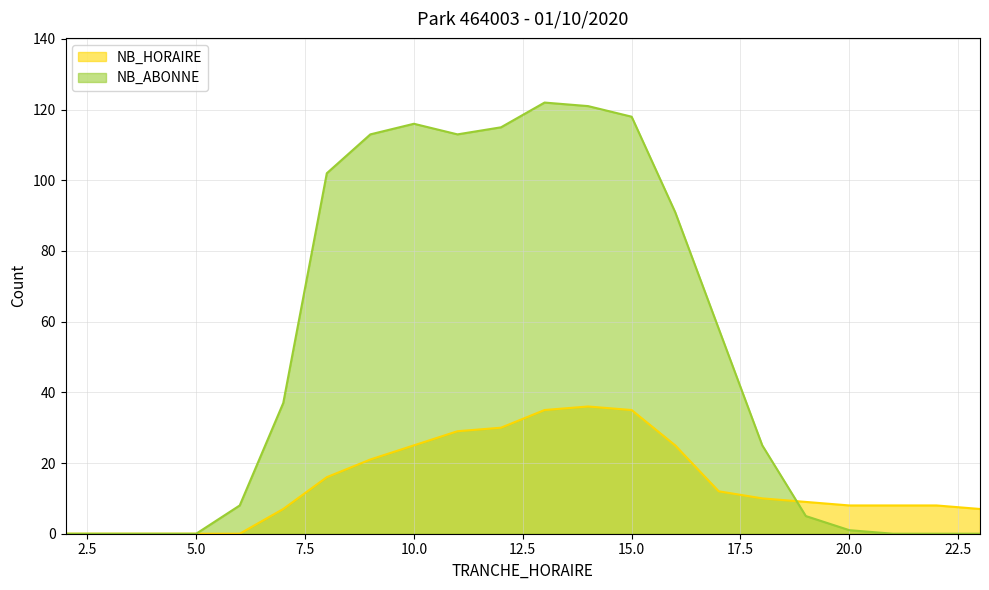

True or false: NB_ABONNE has a value of 113 at 11.

True